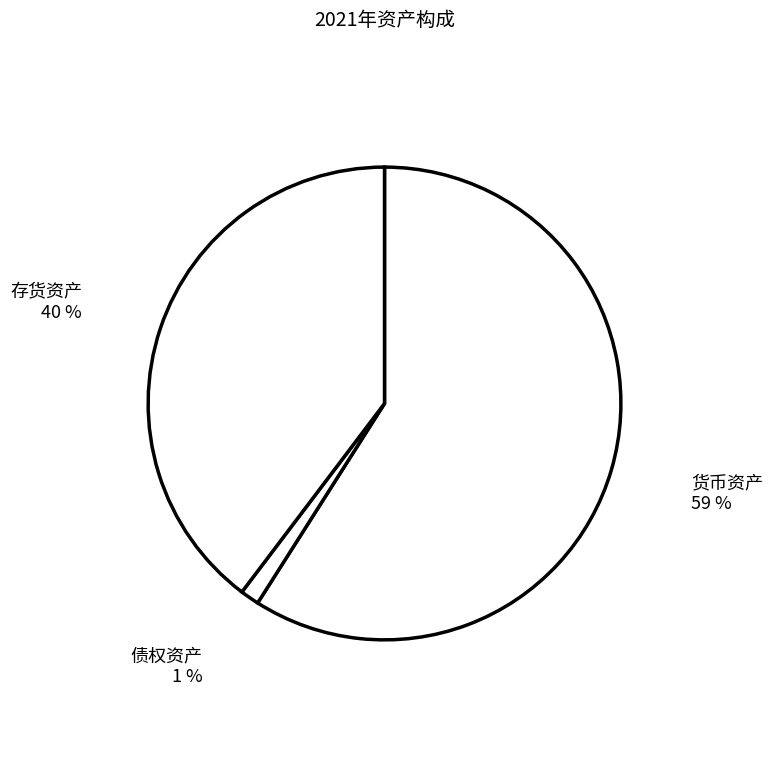

Which slice is the smallest?

债权资产